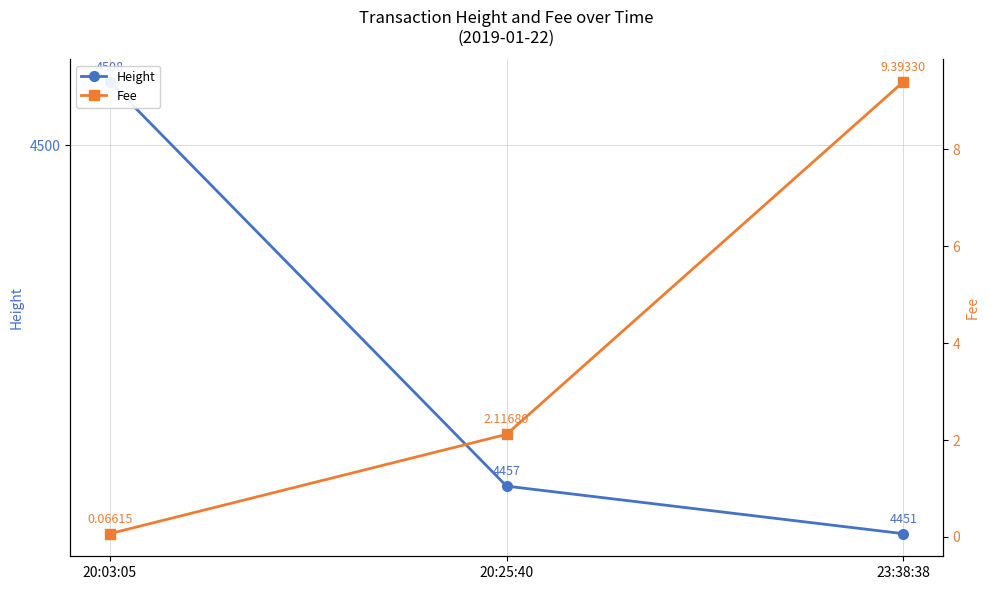

What is the label of the 1st point from the right?

23:38:38